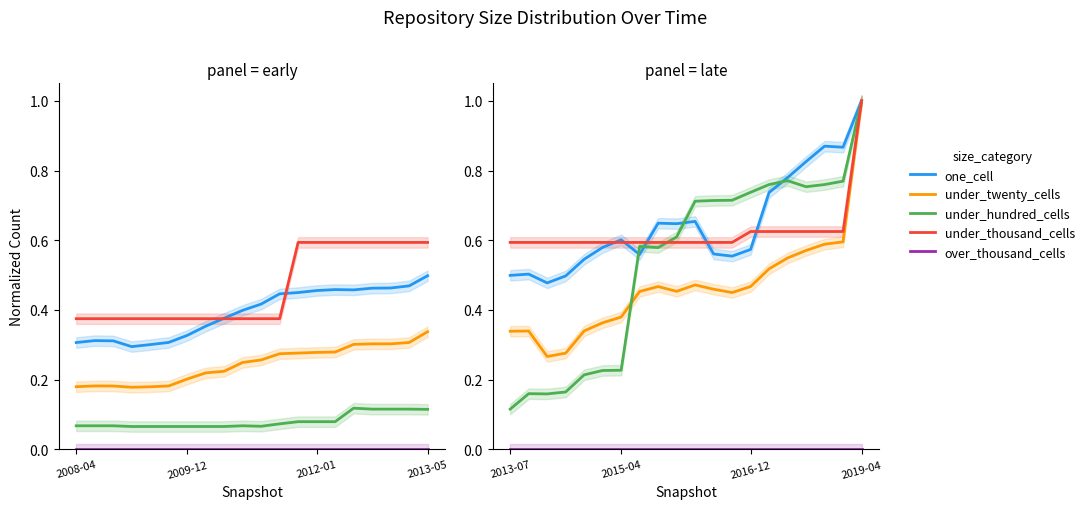

True or false: over_thousand_cells has more than 2 points higher than both neighbors.

False